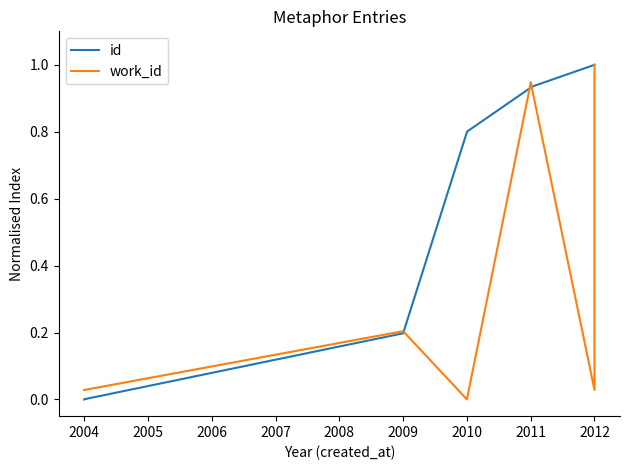

What is the maximum value for work_id?

1.0